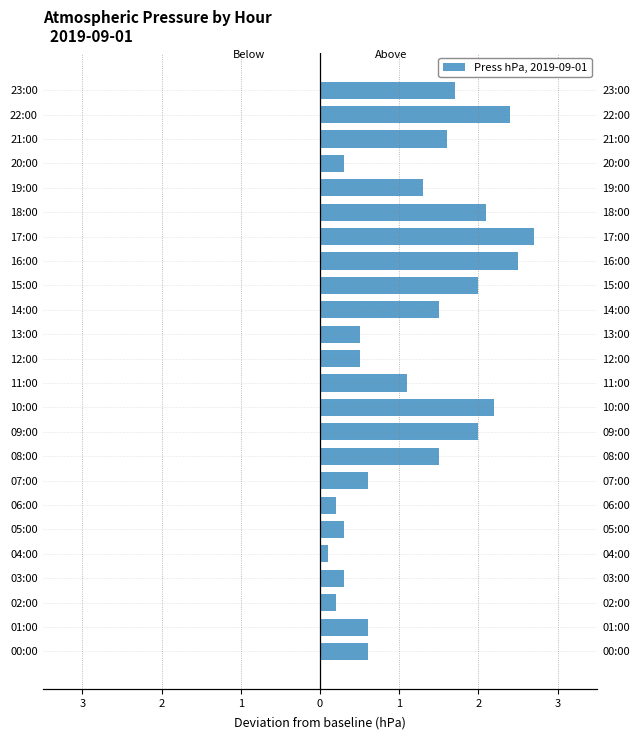

Which series has the largest total across all categories?

Above baseline